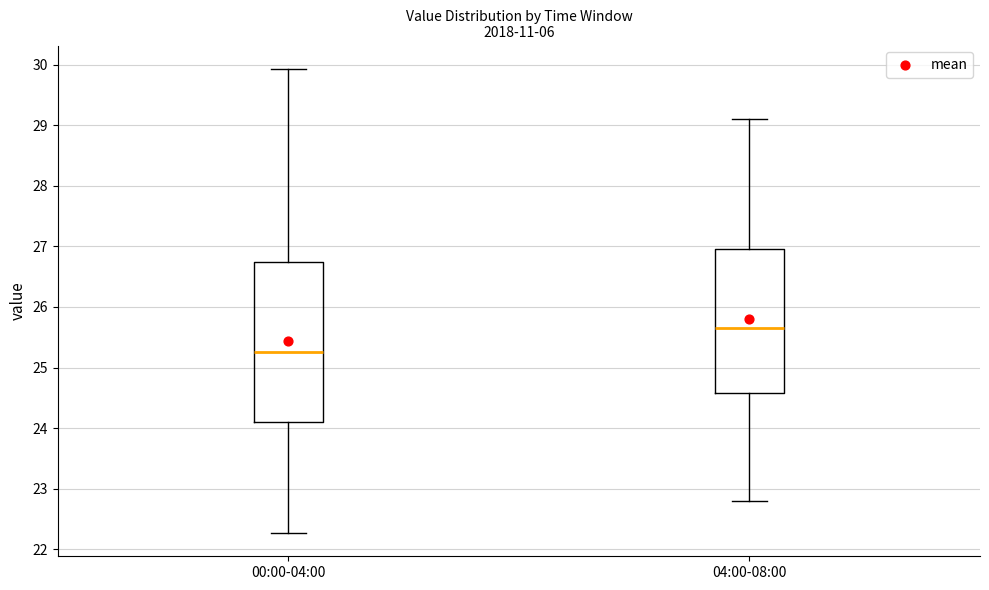

Reading left to right, transcribe this box plot: for each box, give where its median line is, the range the box spans, and where its two whiskers end, as read against the y-axis. The values are not printed on the chart, so give them approximately, as read against the axis.

00:00-04:00: median 25.3, box 24.1 to 26.7, whiskers 22.3 to 29.9
04:00-08:00: median 25.7, box 24.6 to 27.0, whiskers 22.8 to 29.1